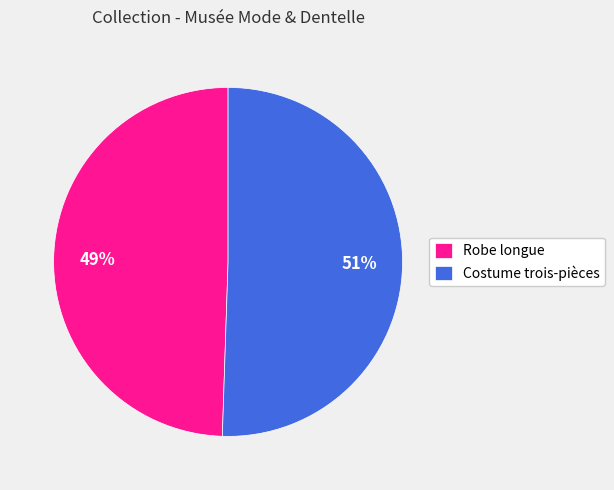

Does any single category account for the majority?

Yes